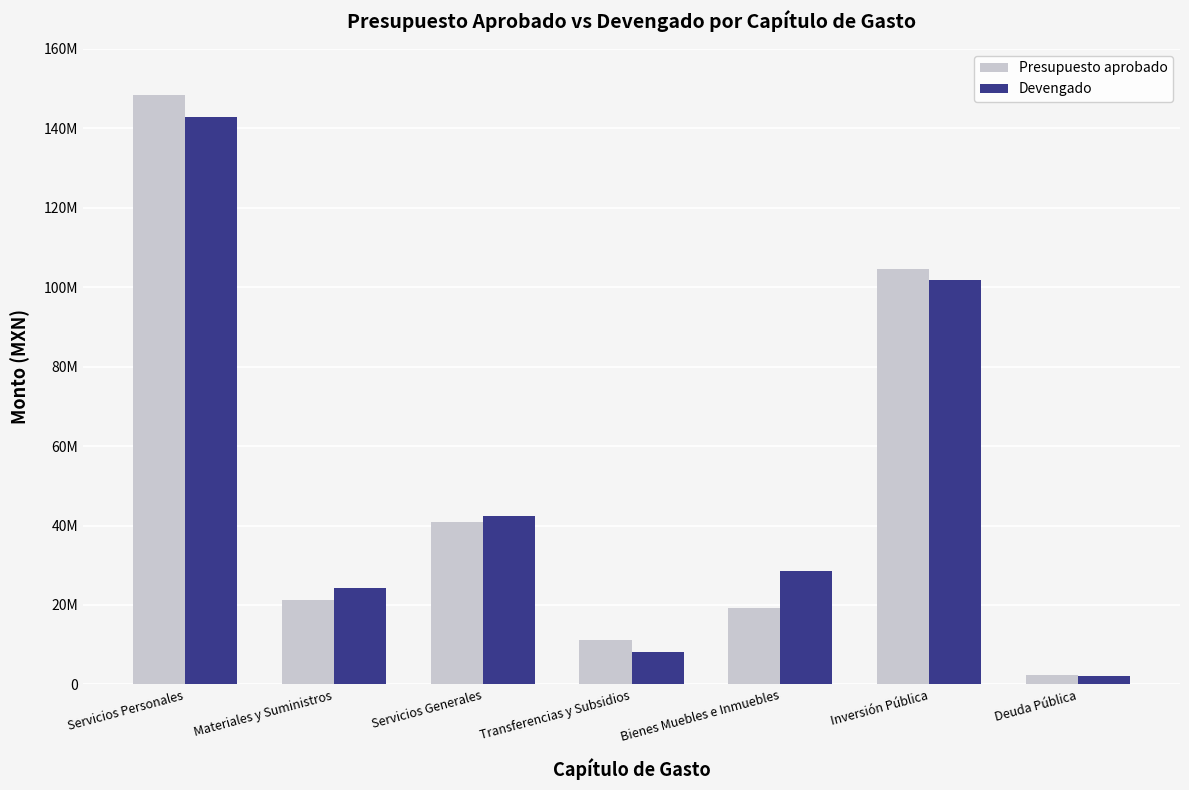

True or false: Devengado has a value of 48770679.7 at Bienes Muebles e Inmuebles.

False